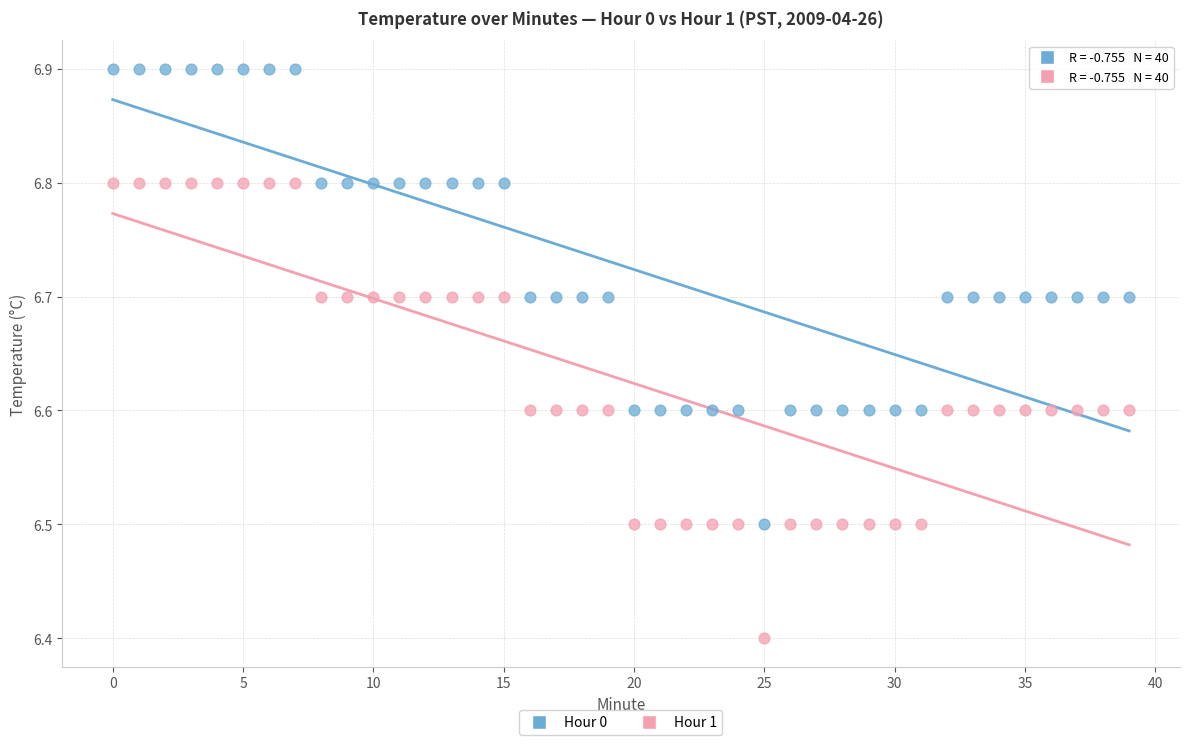

What are all the series names shown in the legend?

Hour 0, Hour 1